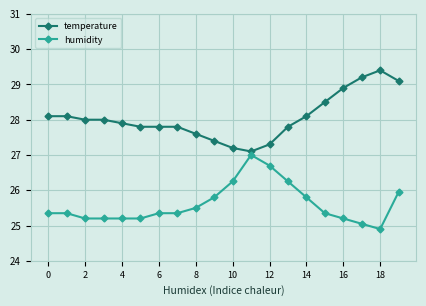

What is the maximum value for temperature?

29.4